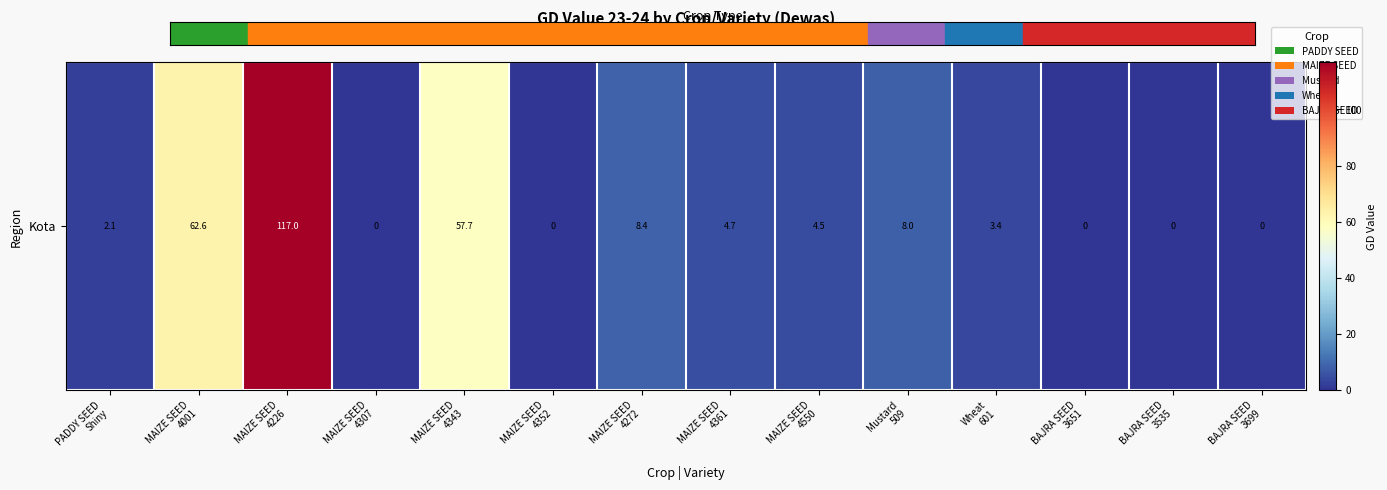

Reading left to right, extract all data points from this chart.

2.1	62.6	117.0	0.0	57.7	0.0	8.4	4.7	4.5	8.0	3.4	0.0	0.0	0.0